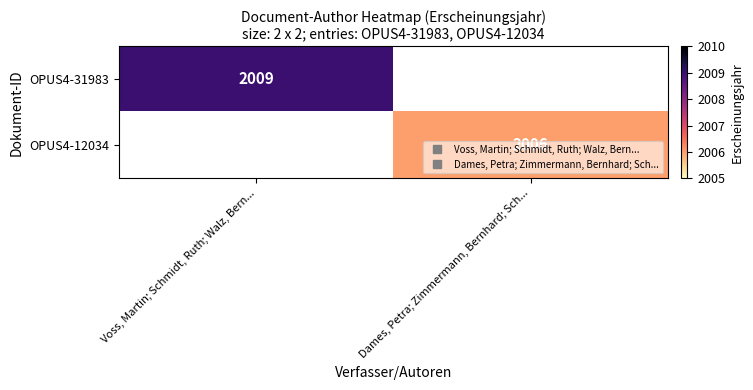

At how many categories does at least one series exceed 2006?

1